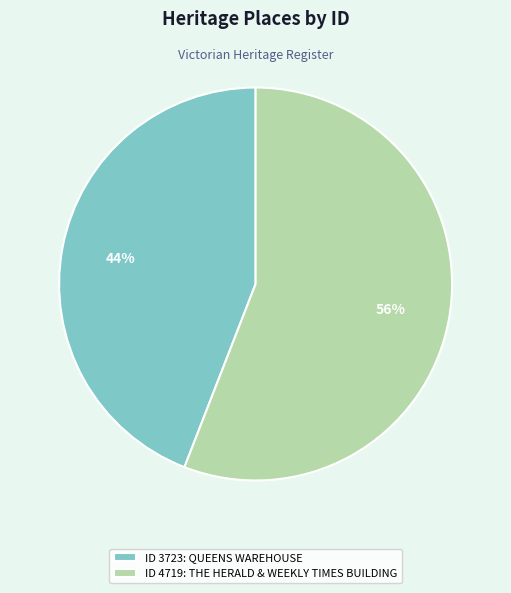

To the nearest percent, what percentage of the pie is ID 4719: THE HERALD & WEEKLY TIMES BUILDING?

56%